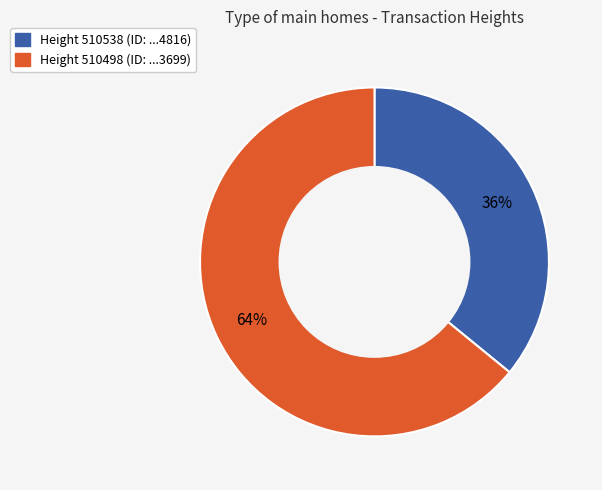

To the nearest percent, what is the average slice percentage?

50%